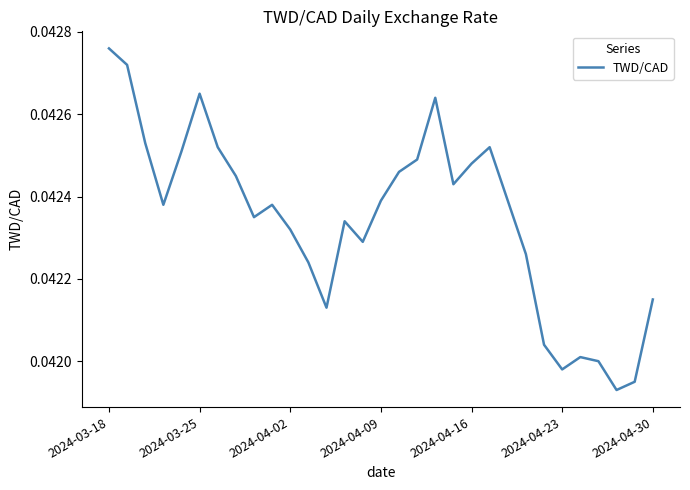

Which category has the highest value across all series?

2024-03-18